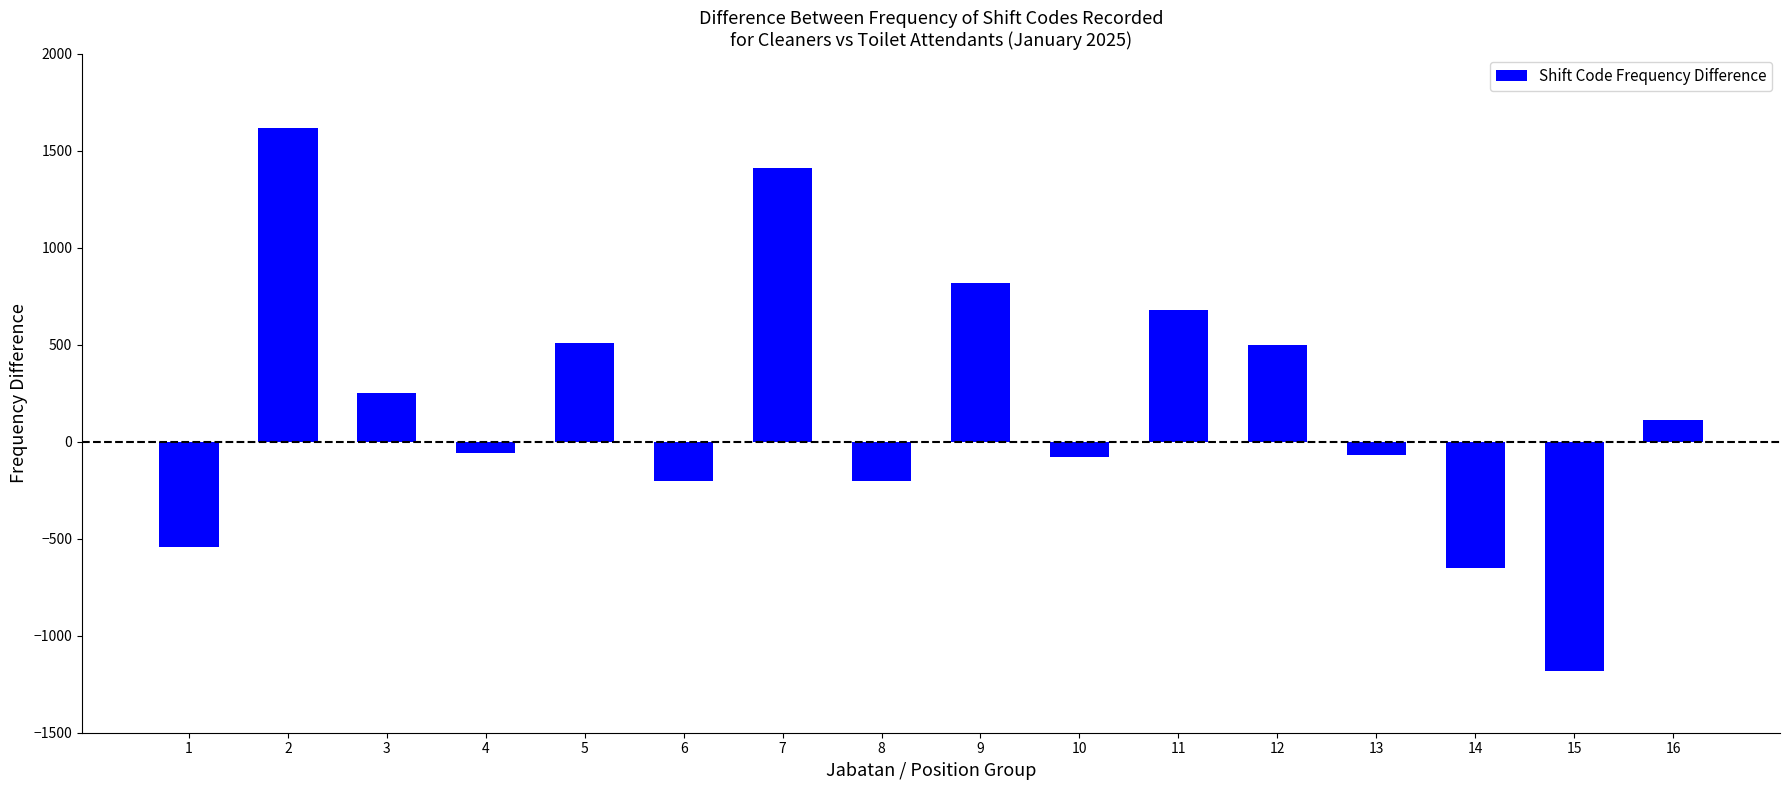

How many series are shown in this chart?

1